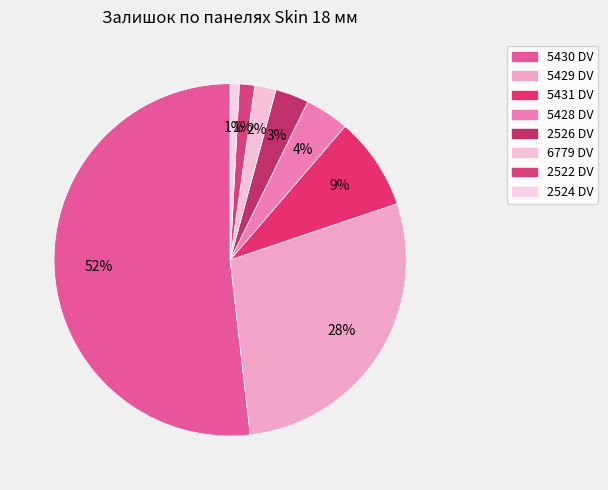

Which category has the biggest portion of the pie?

5430 DV